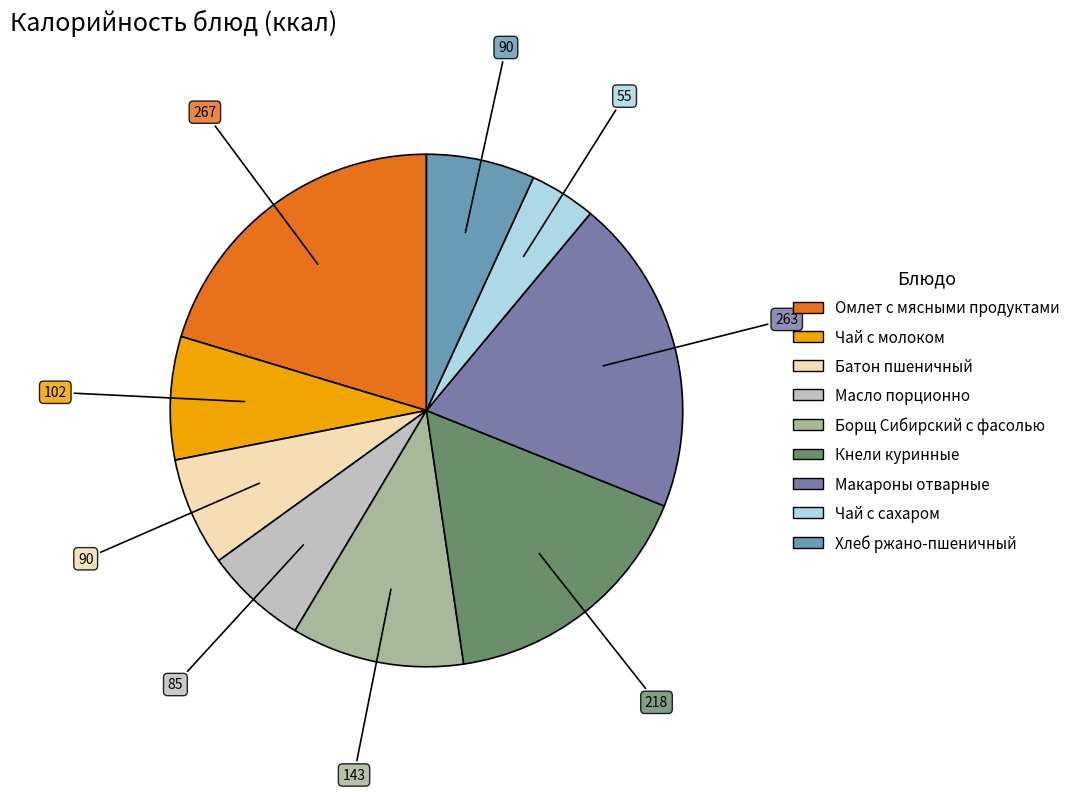

Count the number of slices in the pie.

9